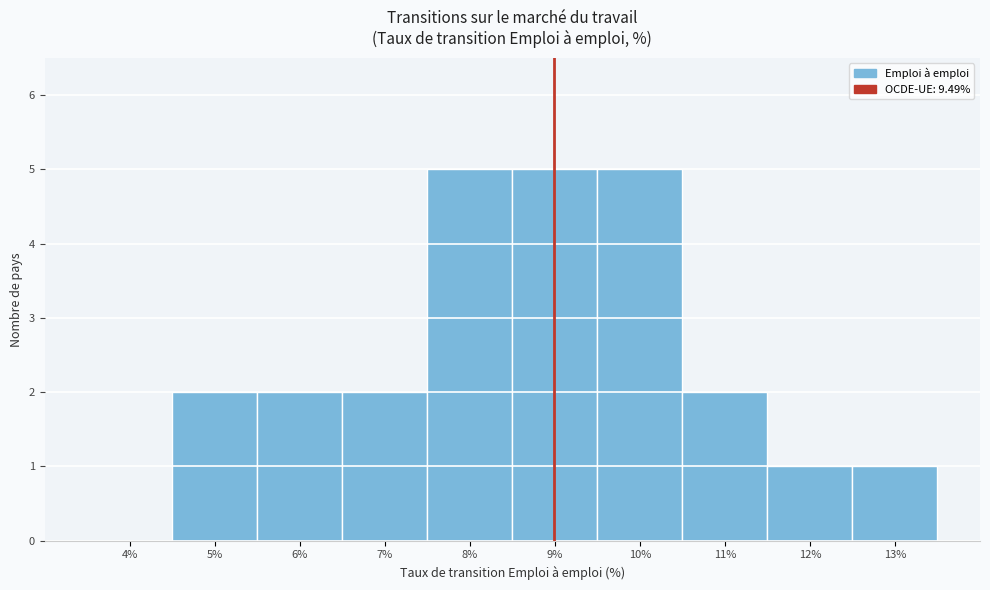

Reading left to right, list all the values displayed in this chart.

4%=0	5%=2	6%=2	7%=2	8%=5	9%=5	10%=5	11%=2	12%=1	13%=1